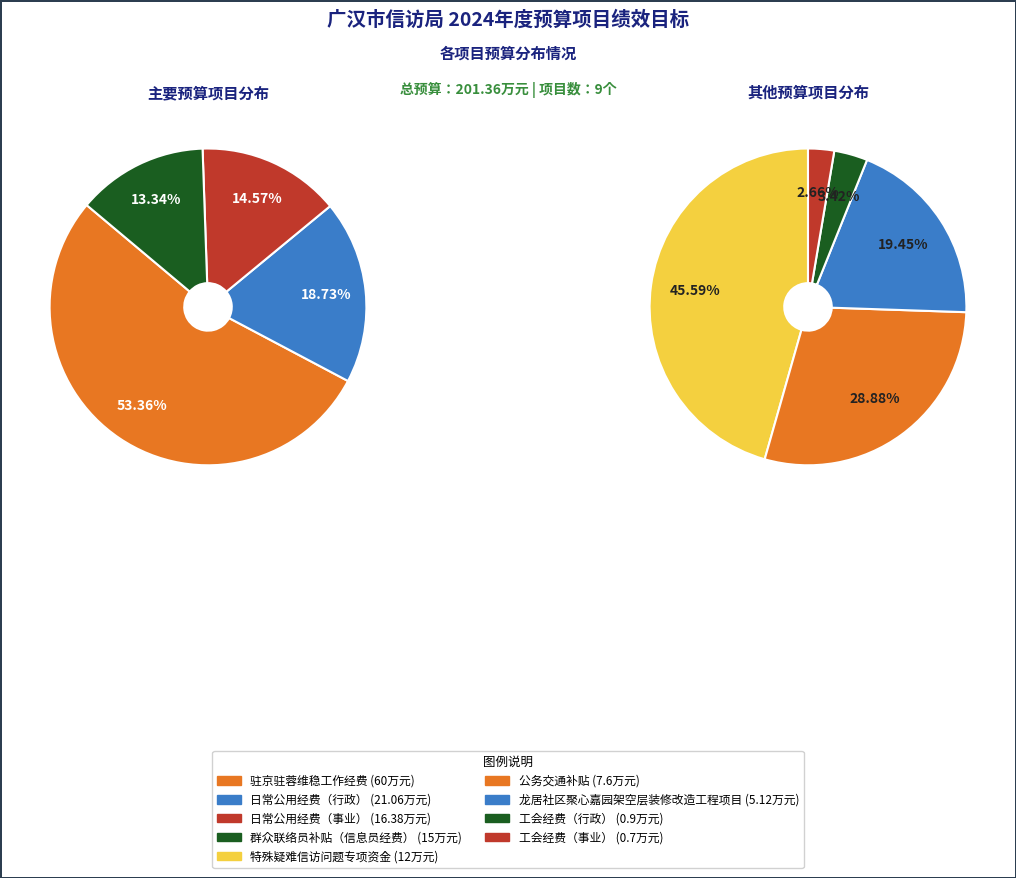

Rank the categories by value from lowest to highest.

工会经费（事业）, 工会经费（行政）, 龙居社区聚心嘉园架空层装修改造工程项目, 公务交通补贴, 特殊疑难信访问题专项资金, 群众联络员补贴（信息员经费）, 日常公用经费（事业）, 日常公用经费（行政）, 驻京驻蓉维稳工作经费